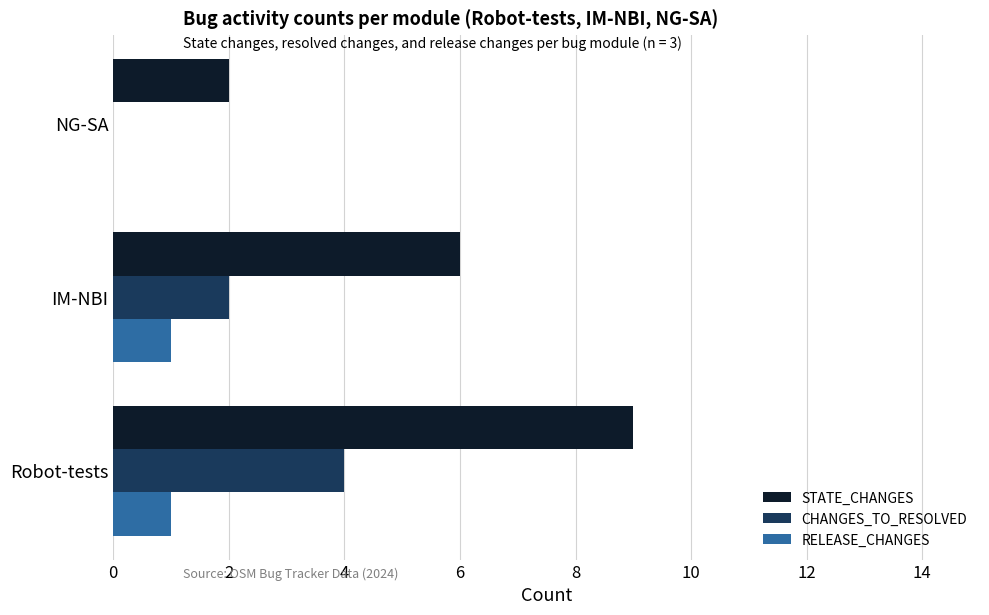

What is the greatest value displayed?

9